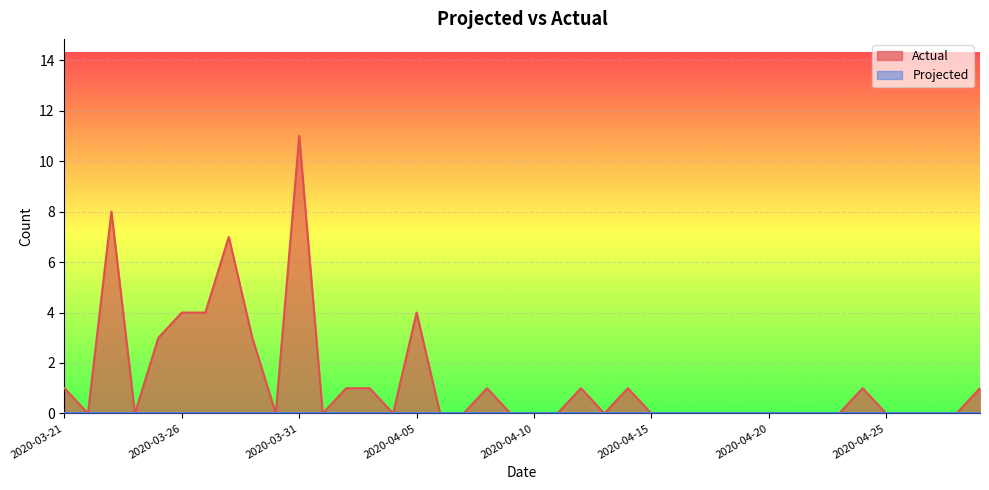

What is the average value?

1